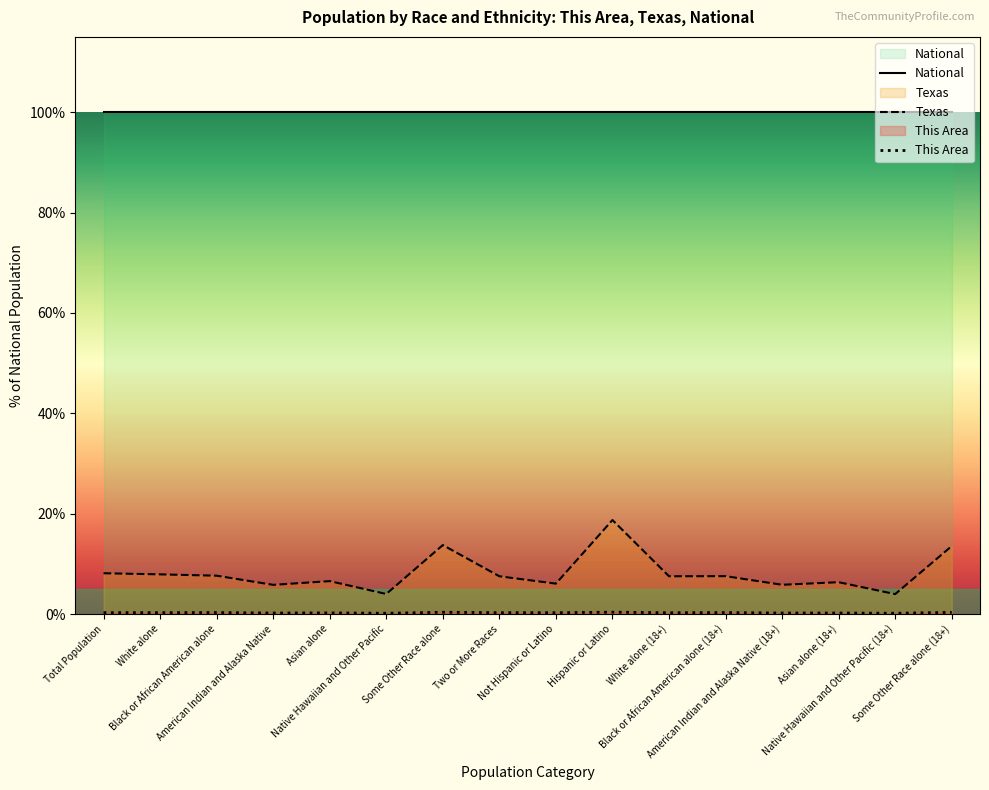

True or false: Texas has a value of 8.1 at Total Population.

True